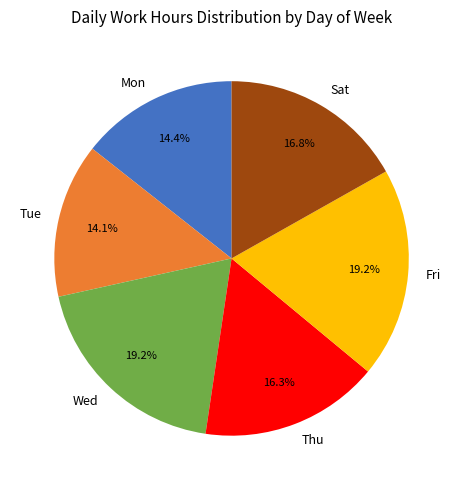

Combined, what portion of the pie is Tue and Mon?

28.5%